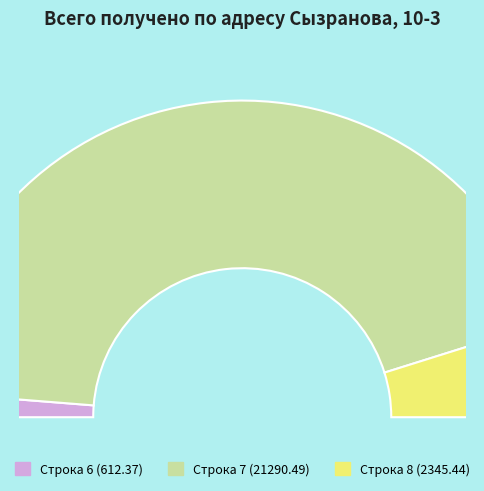

What portion of the pie excludes Сызранова 10-3 (row 6)?

97.5%